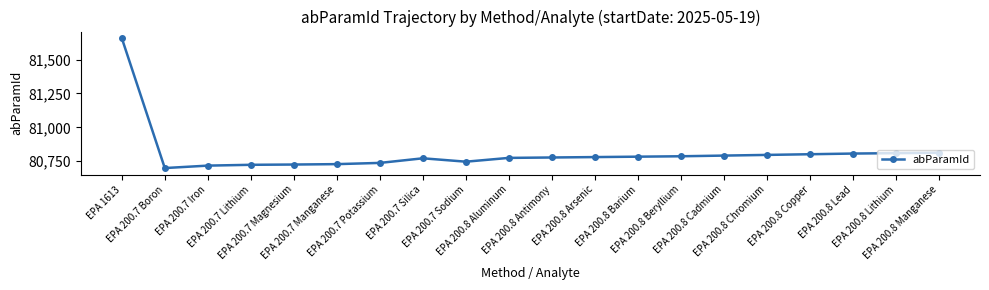

What is the average value?

80812